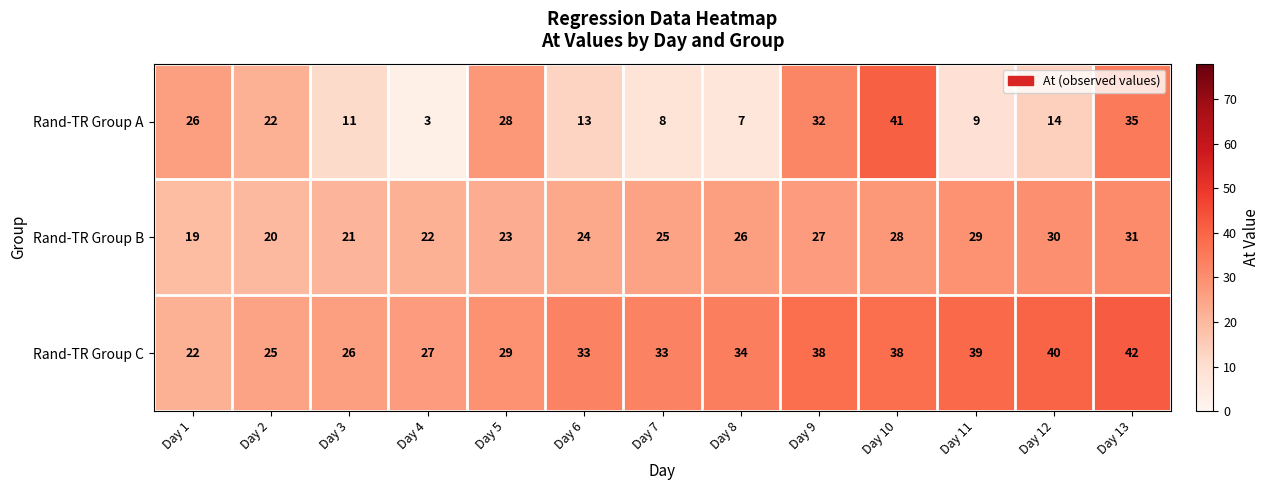

How many distinct data groups are displayed?

3